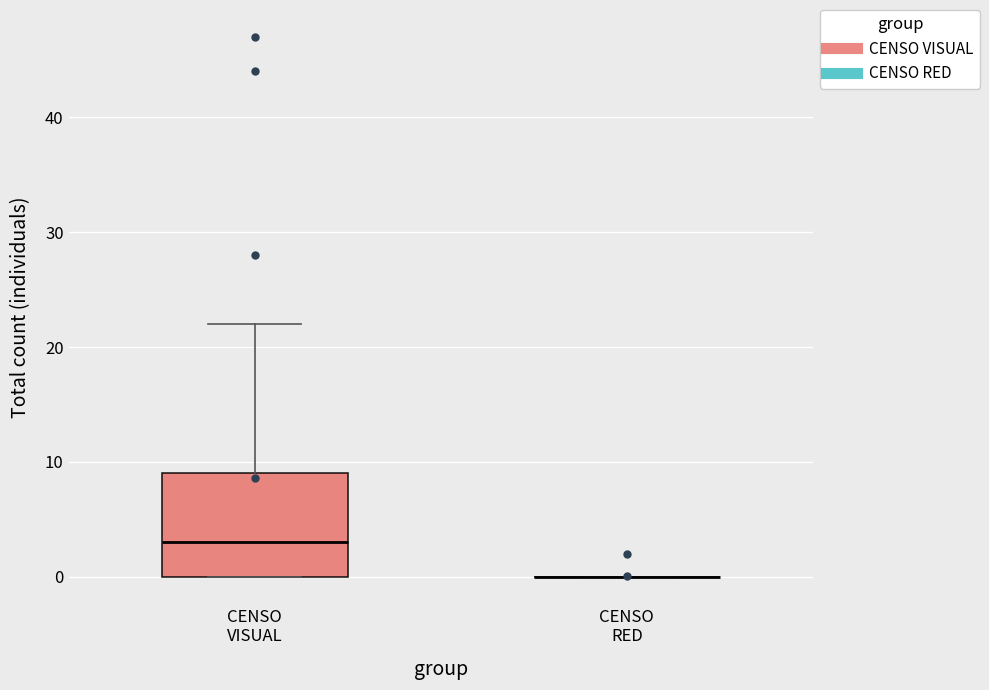

Reading left to right, read every box against the y-axis: the position of its median line, the range the box covers, and the ends of its whiskers. The values are not printed on the chart, so give them approximately, as read against the axis.

CENSO VISUAL: median 3, box 0 to 9, whiskers 0 to 22
CENSO RED: box collapsed to a line at 0, whiskers 0 to 0